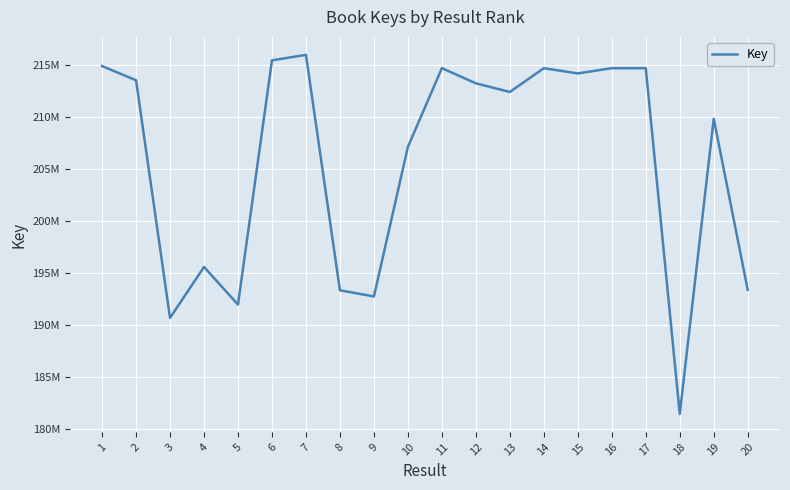

What is the minimum value shown in the chart?

181435333